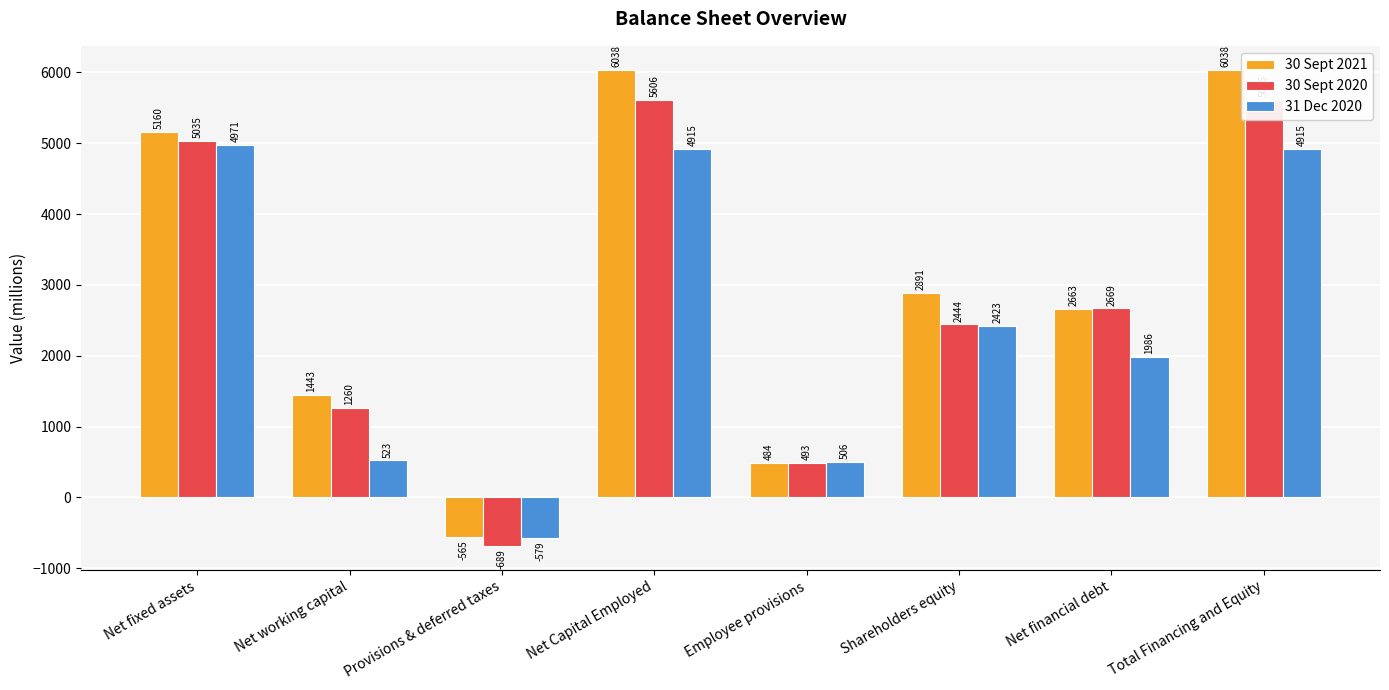

Reading left to right, list all the values displayed in this chart.

30 Sept 2021: 5160	1443	-565	6038	484	2891	2663	6038
30 Sept 2020: 5035	1260	-689	5606	493	2444	2669	5606
31 Dec 2020: 4971	523	-579	4915	506	2423	1986	4915